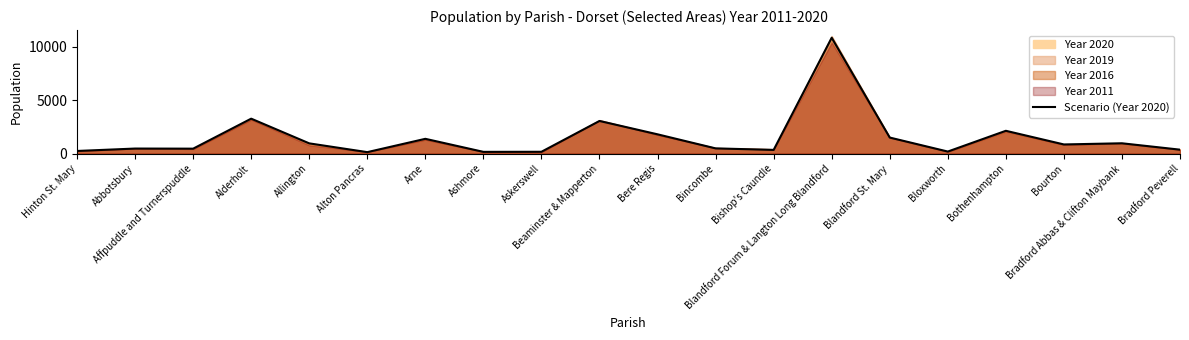

Which category has the lowest value across all series?

Alton Pancras